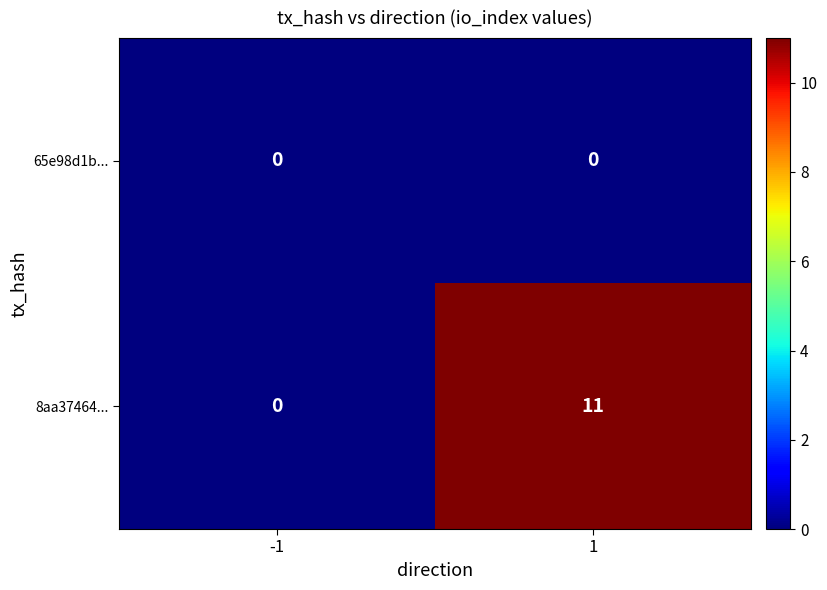

Which series has the widest spread of values?

8aa37464...